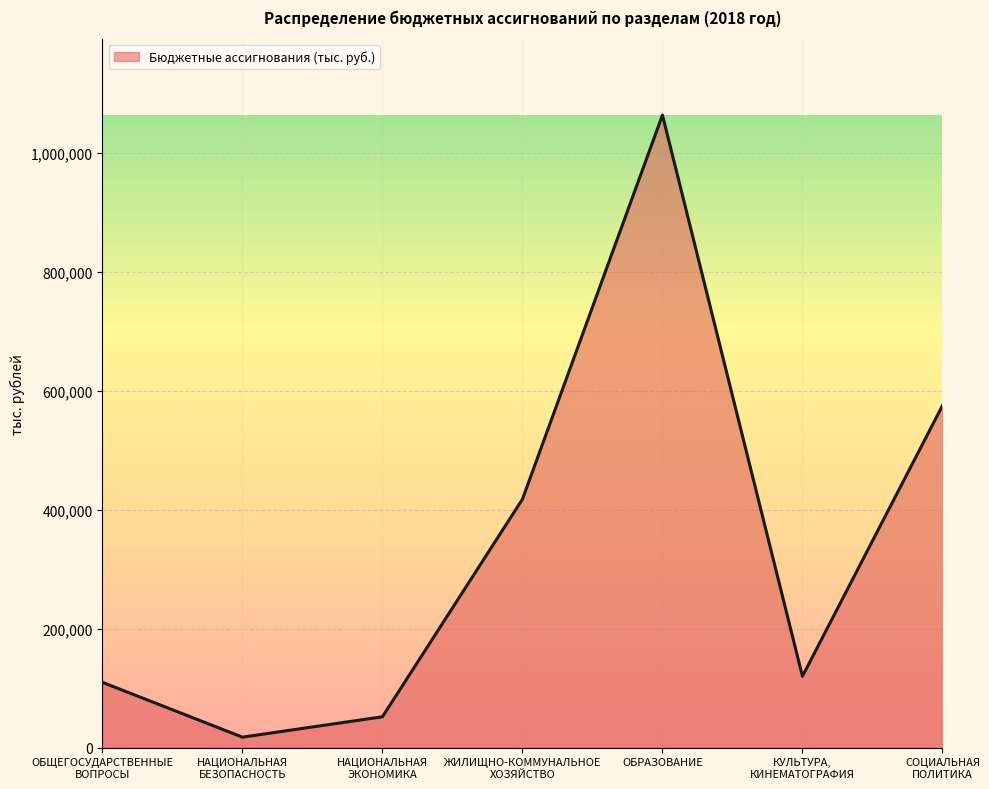

Which label corresponds to the smallest value in the chart?

НАЦИОНАЛЬНАЯ
БЕЗОПАСНОСТЬ